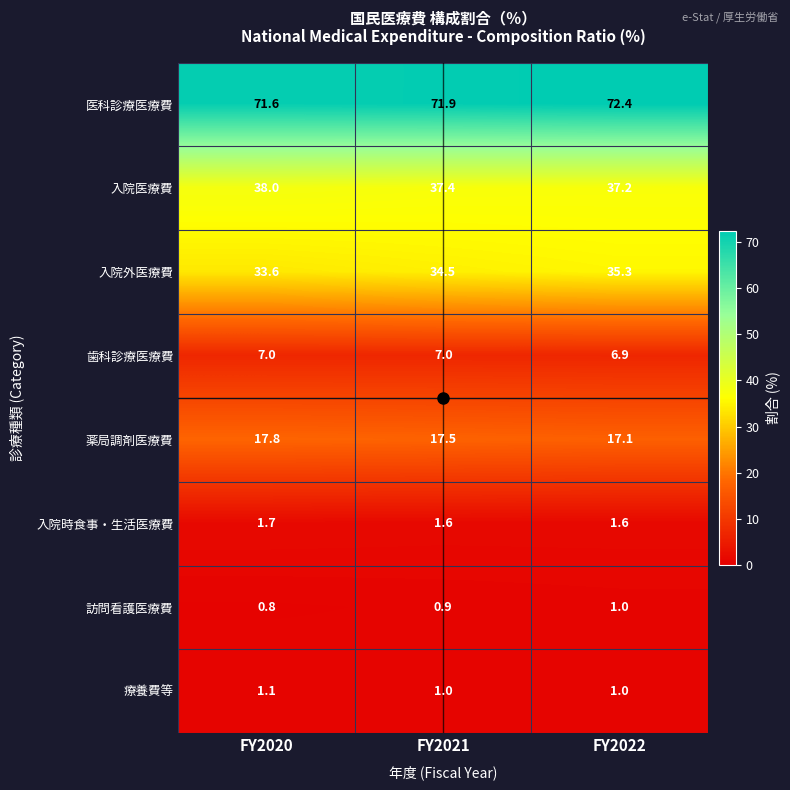

The 医科診療医療費 series shows 100.3 at FY2021. True or false?

False